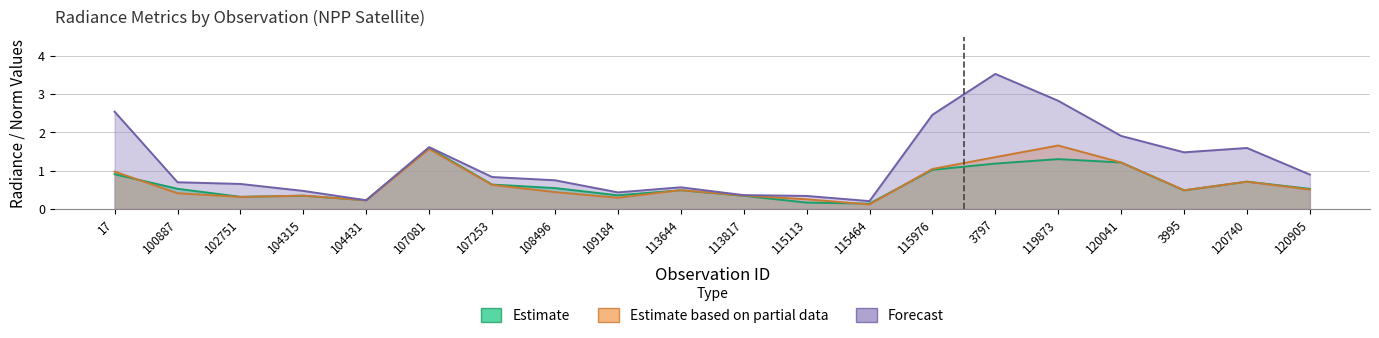

What is the difference between the second highest and second lowest values in the rade9_aggzone_norm series?

1.1